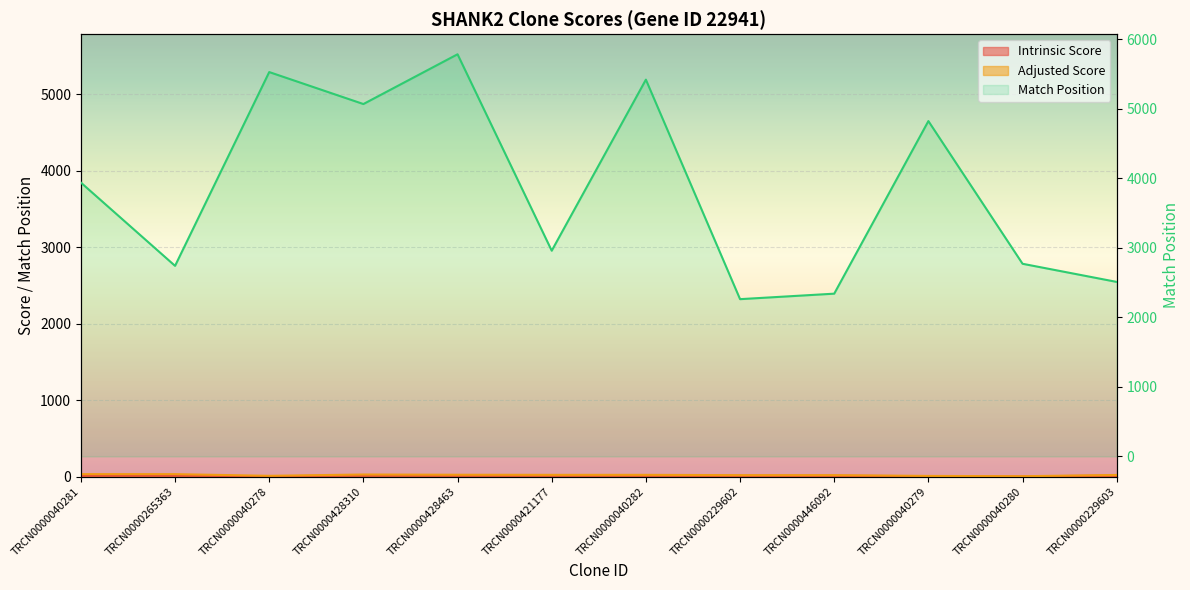

Approximately how many times larger is the value at TRCN0000265363 compared to TRCN0000446092?

1.2